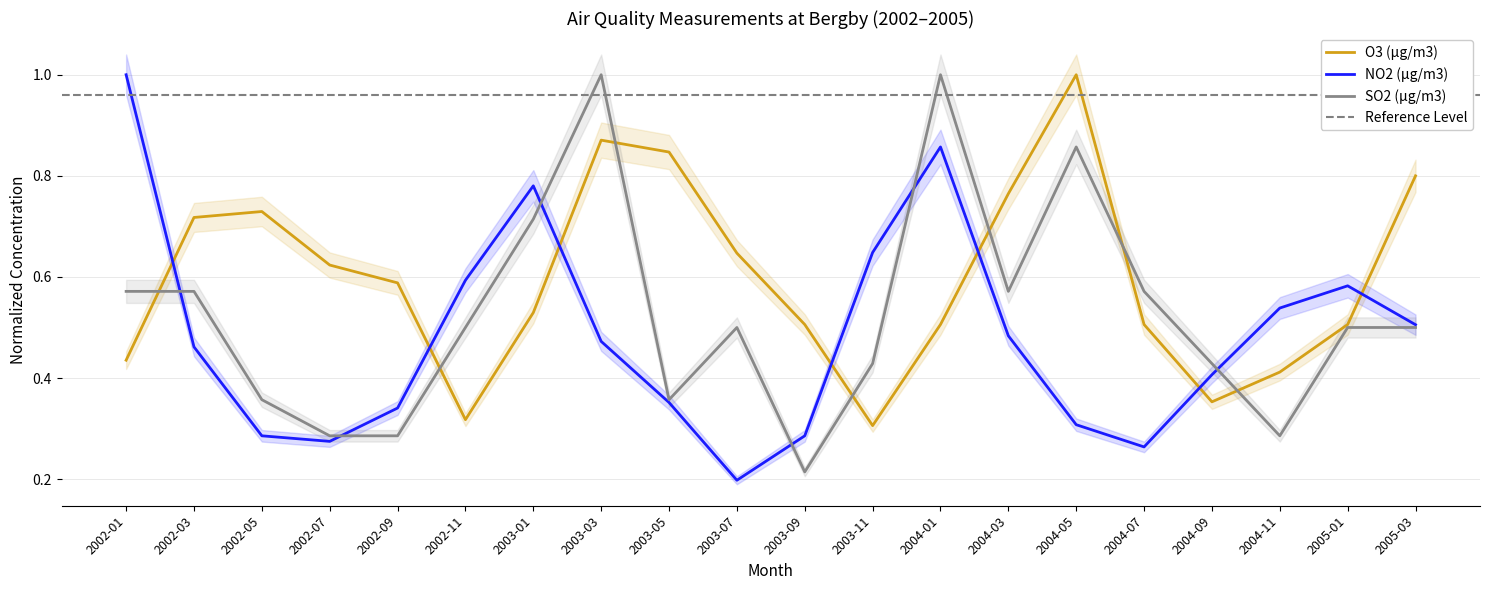

What is the value of the NO2 (µg/m3) point at the 12th from the left?

0.6